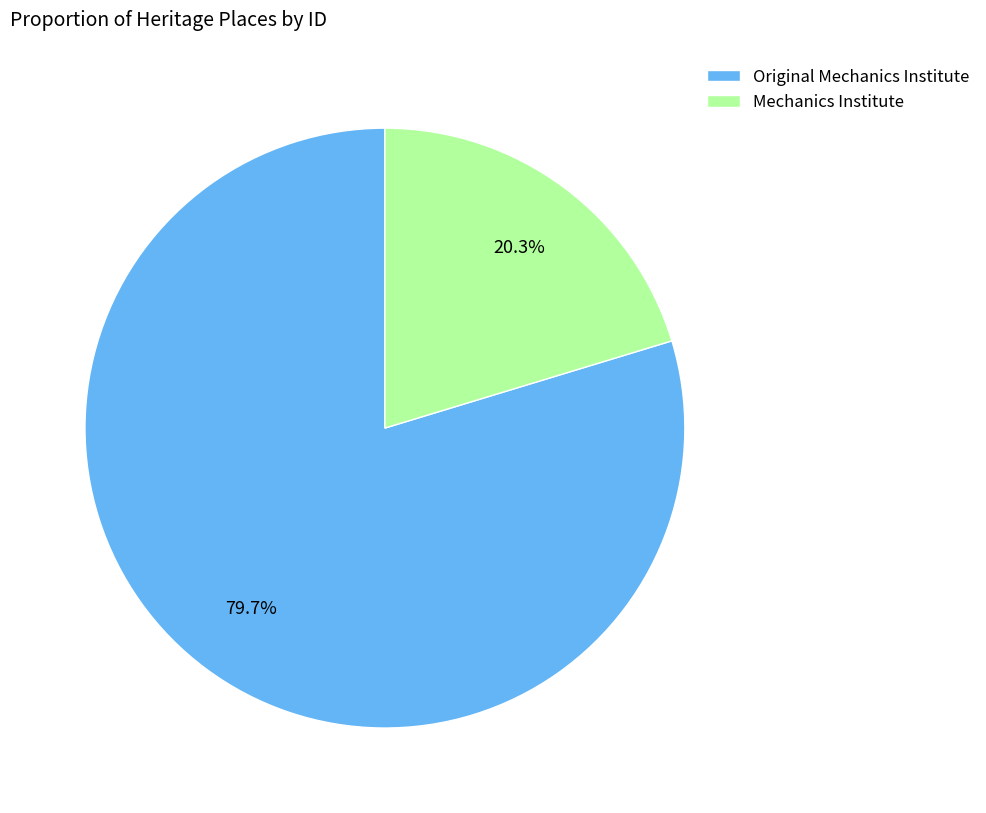

To the nearest percent, what portion does Mechanics Institute represent?

20%